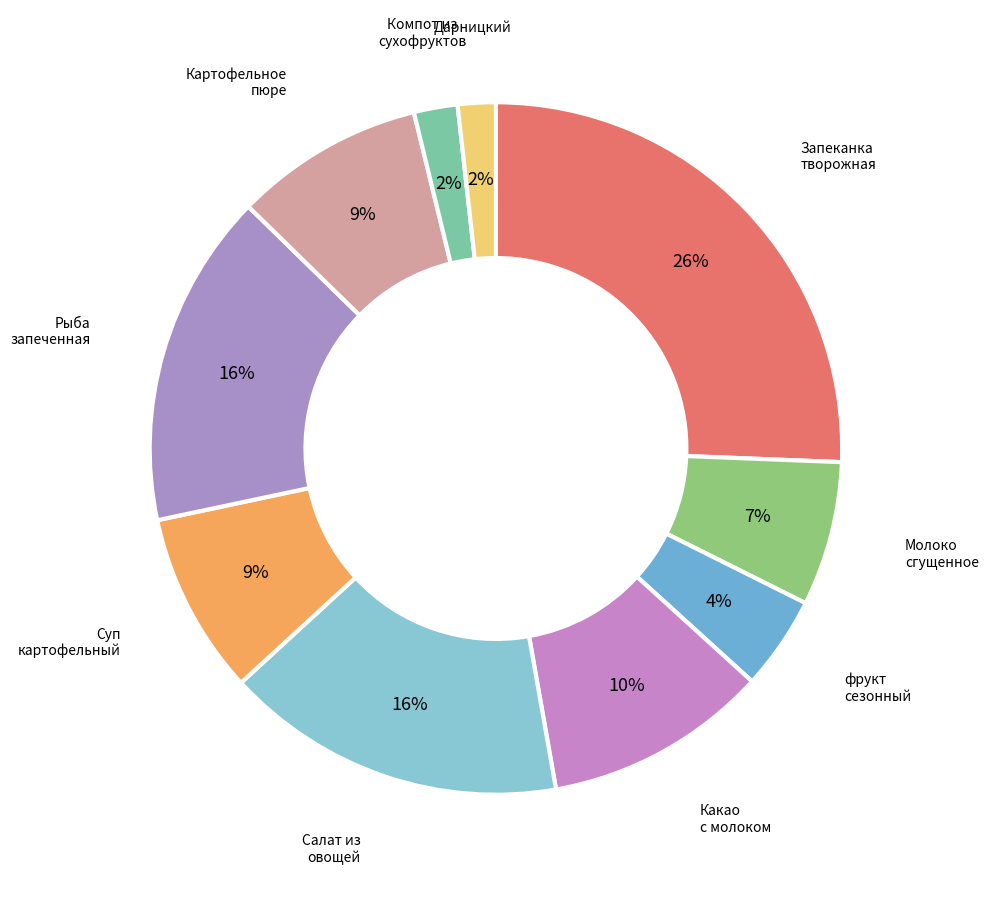

Count the number of slices in the pie.

10